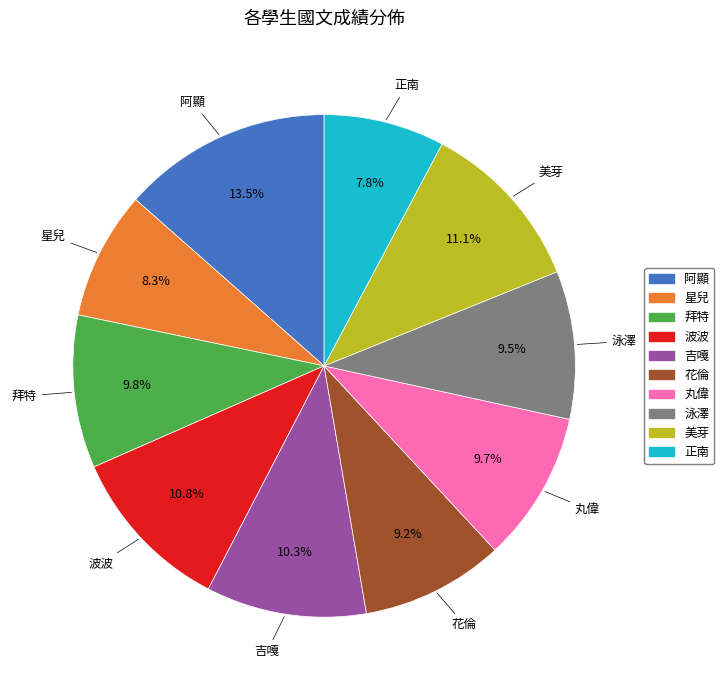

To the nearest percent, what is the combined percentage of 星兒 and 波波?

19%